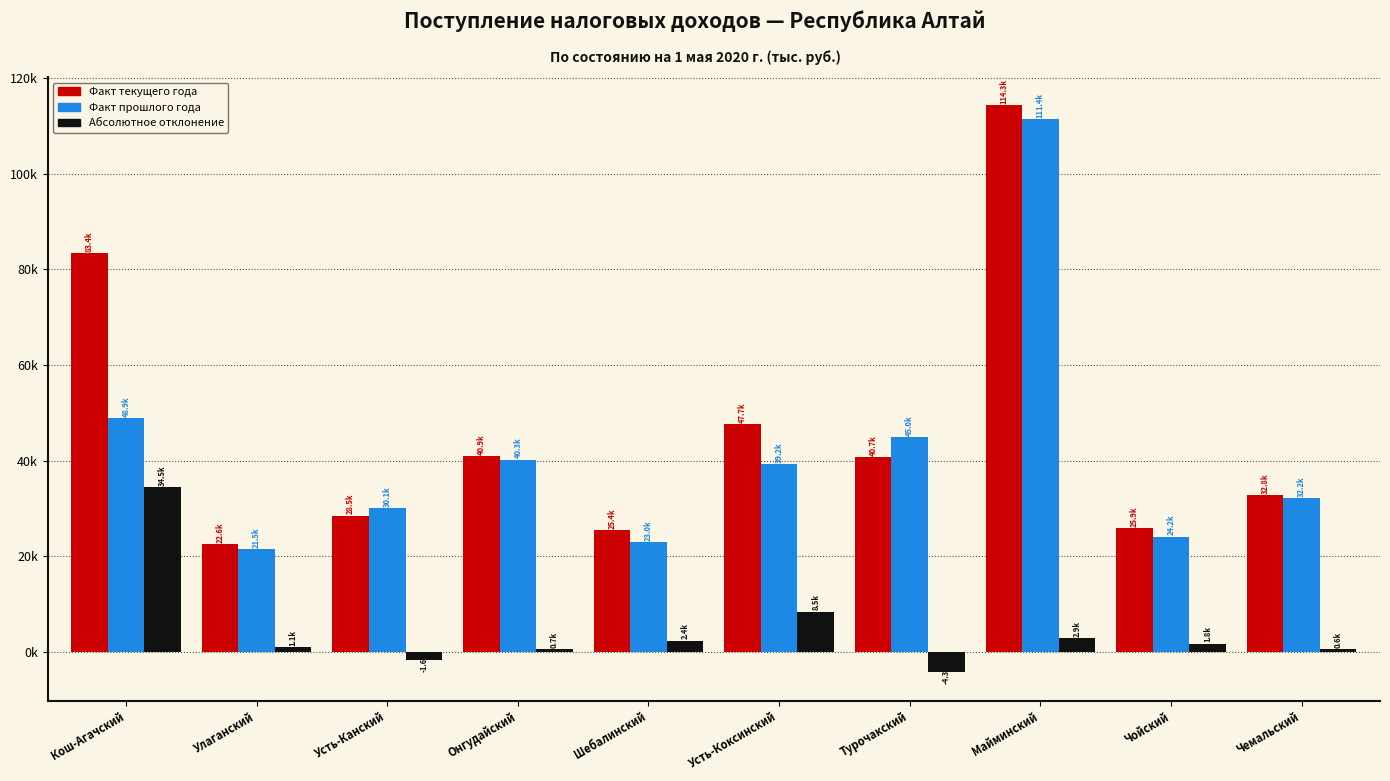

What are all the series names shown in the legend?

Факт текущего года, Факт прошлого года, Абсолютное отклонение